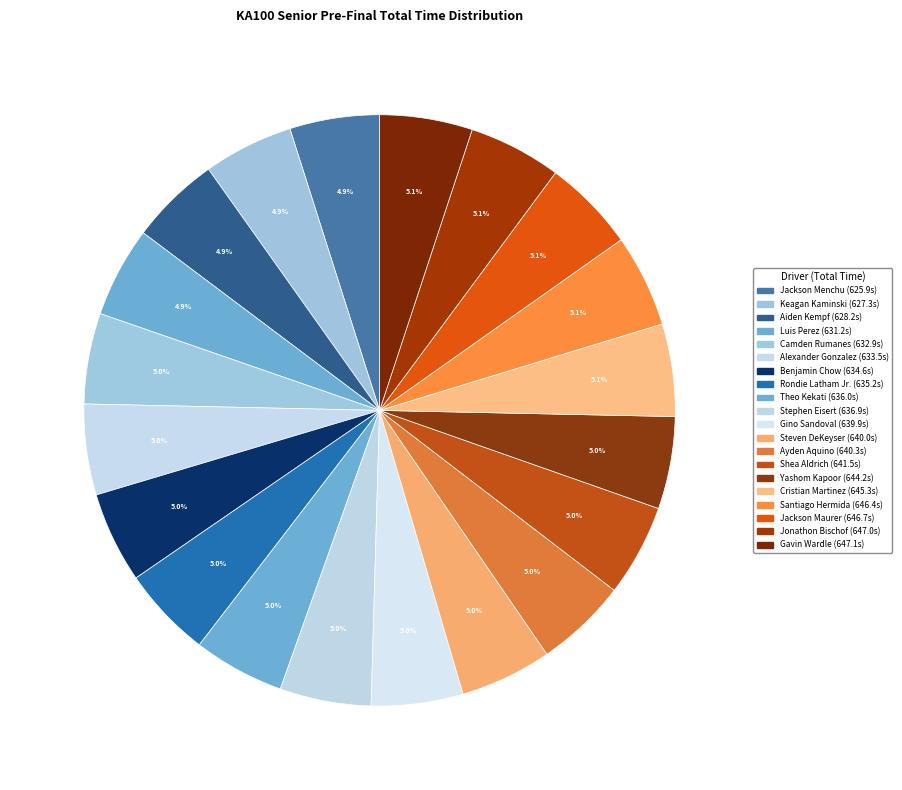

How many slices are in this pie chart?

20